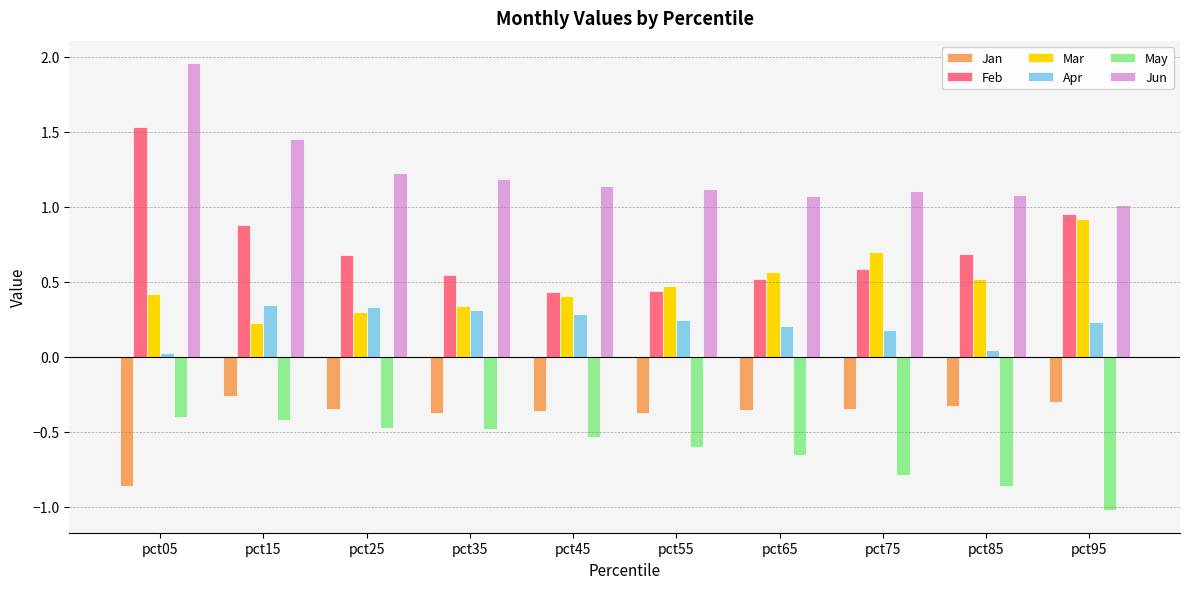

At which category is the sum across all series the highest?

pct05